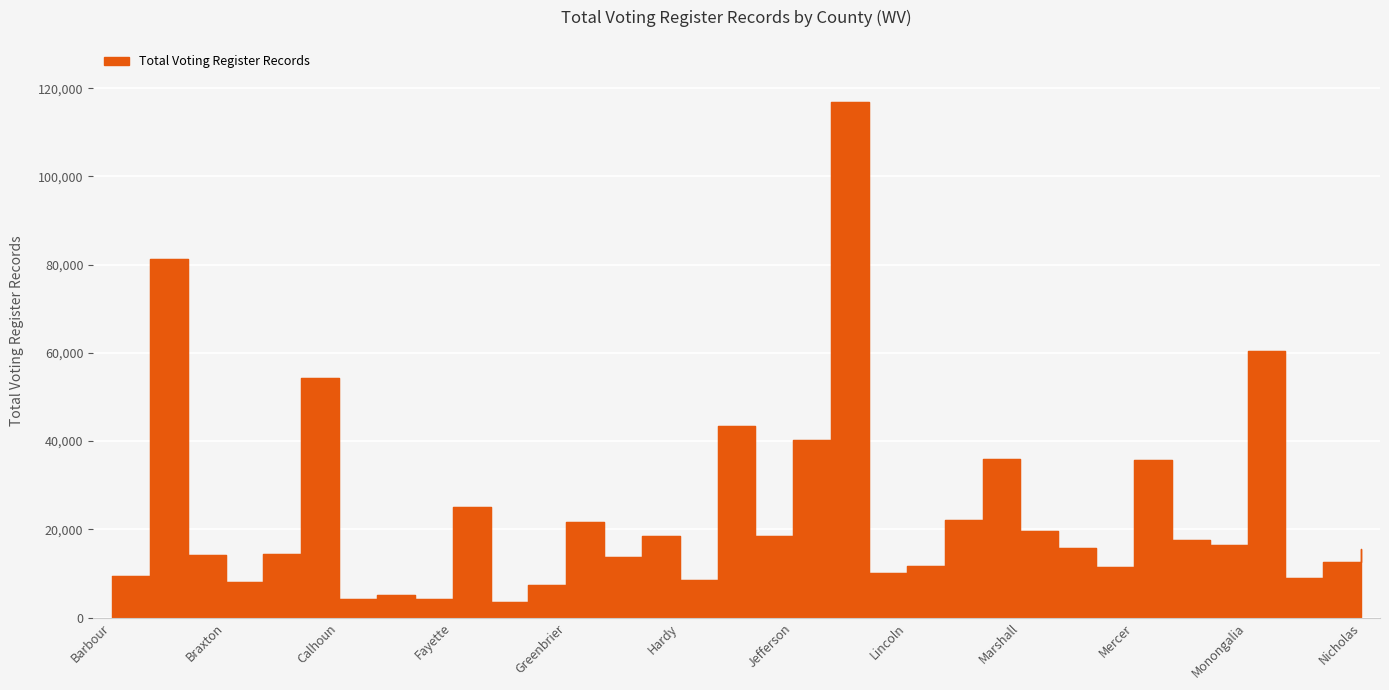

Where is the data nearest to the value 60237?

Monongalia